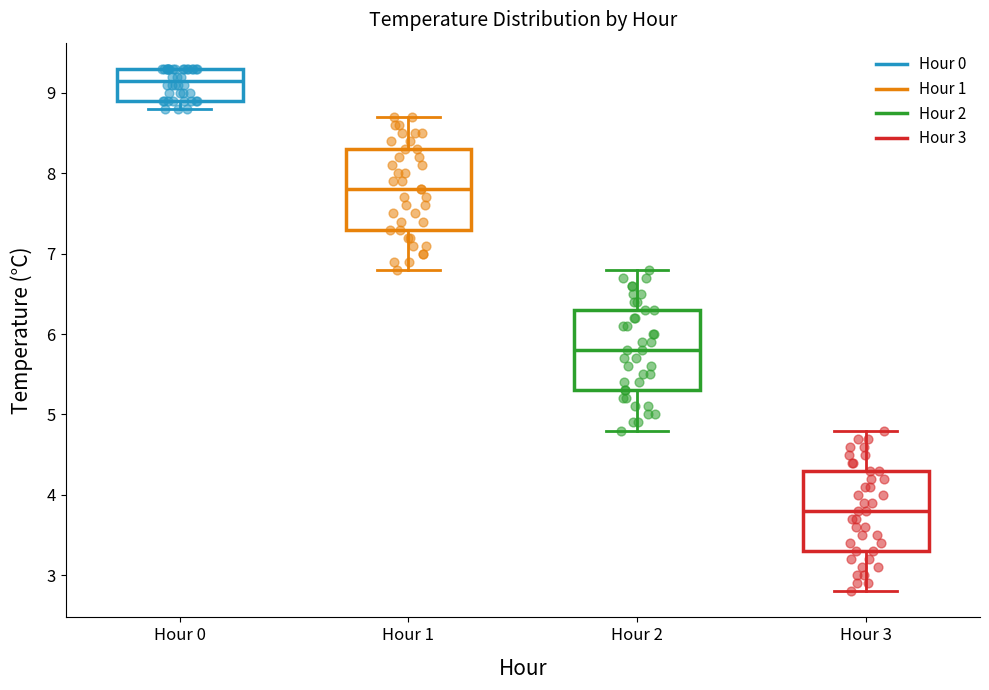

Where does the median line of the box for Hour 0 sit on the y-axis? The values are not printed on the chart, so give them approximately, as read against the axis.

9.2